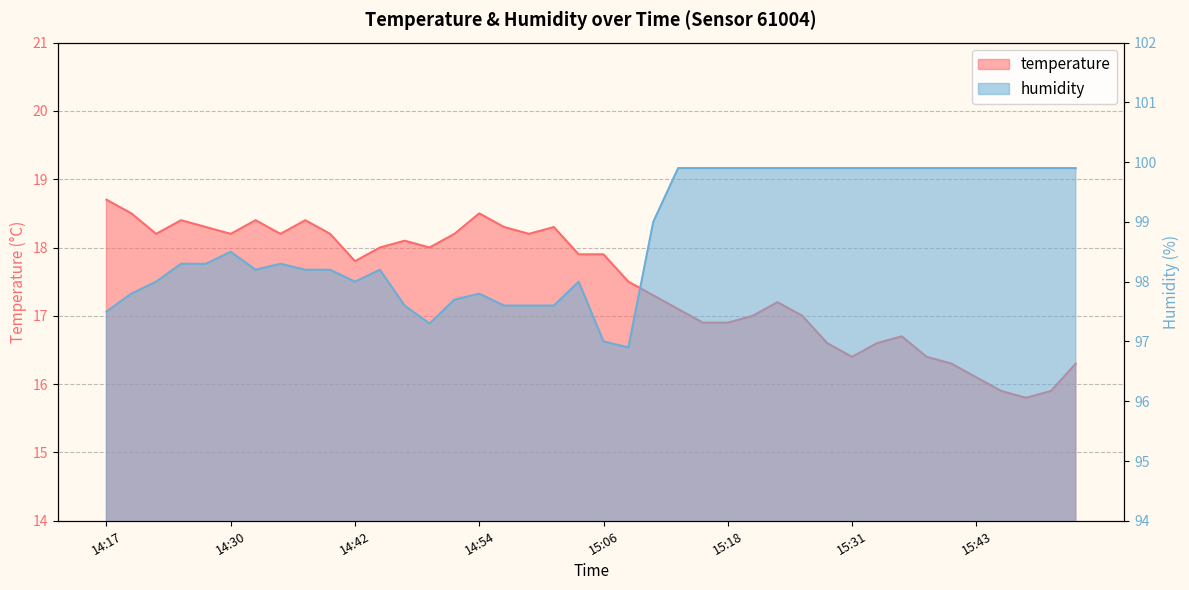

Does the chart display data point markers on the line(s)?

No